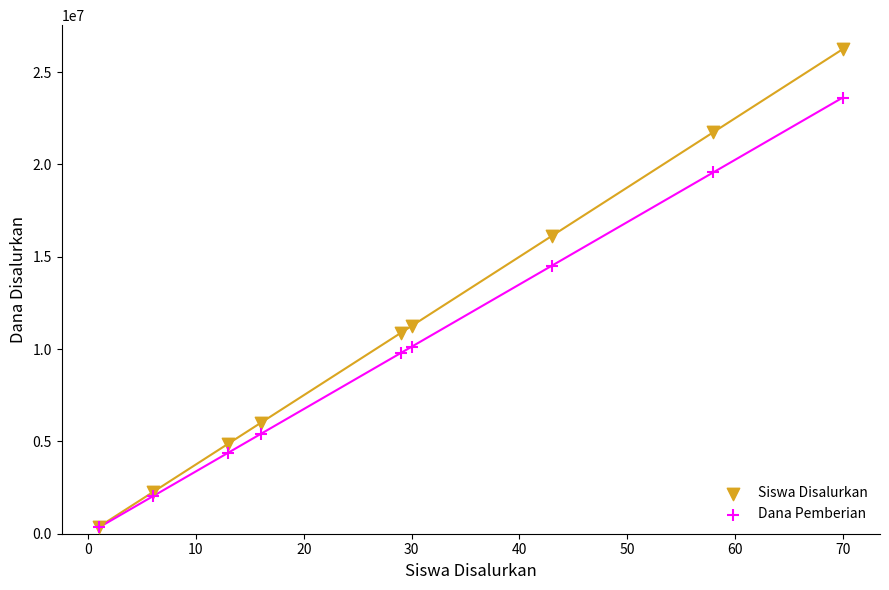

In the Dana Pemberian series, what Y value is closest to 11981250?

10125000